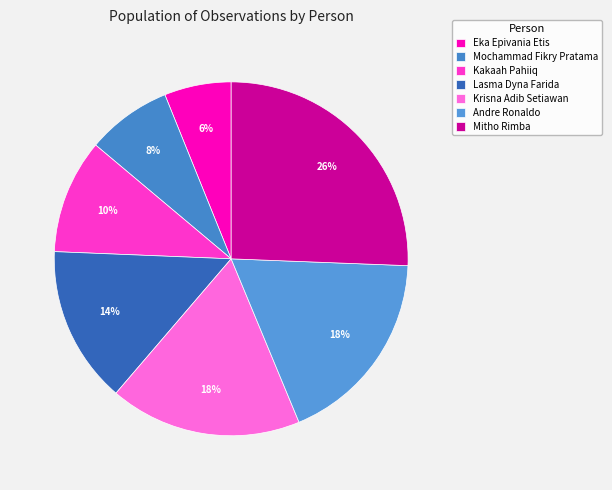

To the nearest percent, what is the average slice percentage?

14%